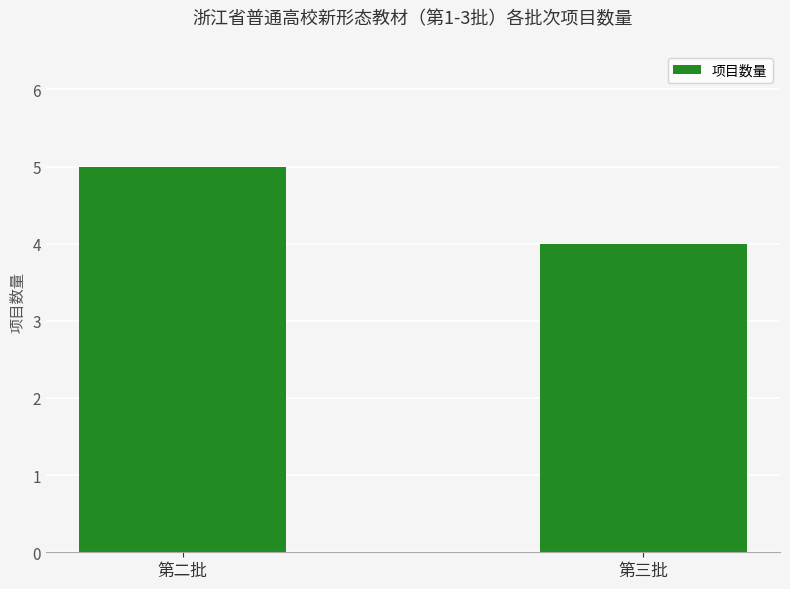

Approximately how many times larger is the value at 第三批 compared to 第二批?

0.8